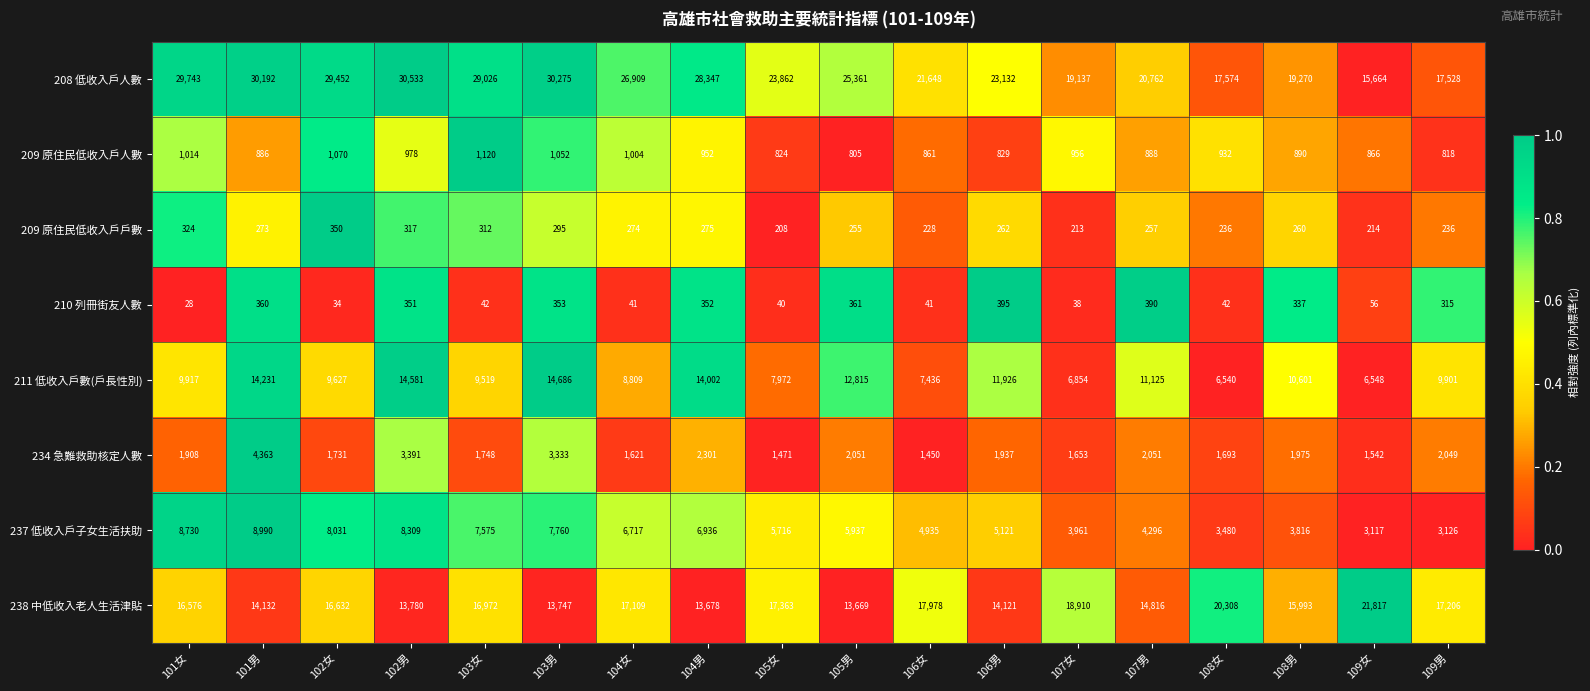

What is the approximate value of 238 中低收入老人生活津貼 at 108男, to the nearest 50?

16000